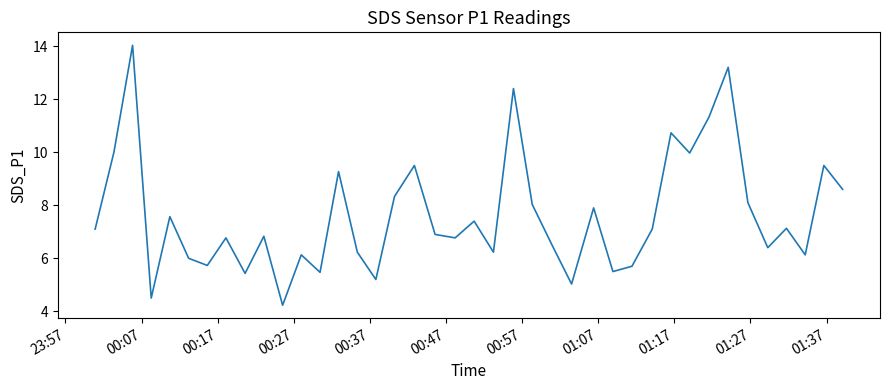

What is the smallest value displayed?

4.2